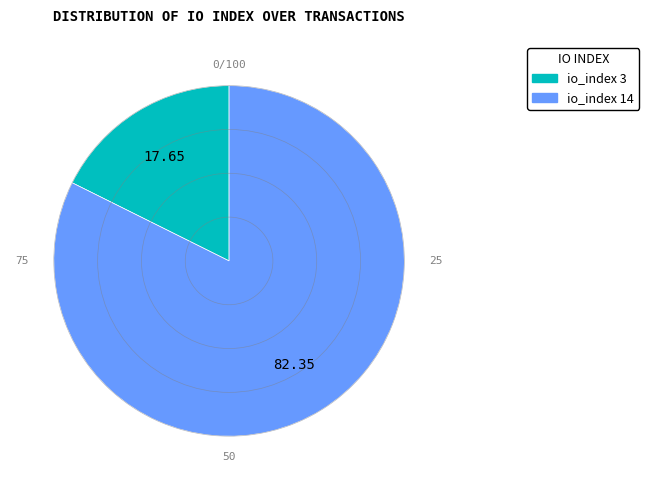

Is there any slice that represents more than half of the pie?

Yes